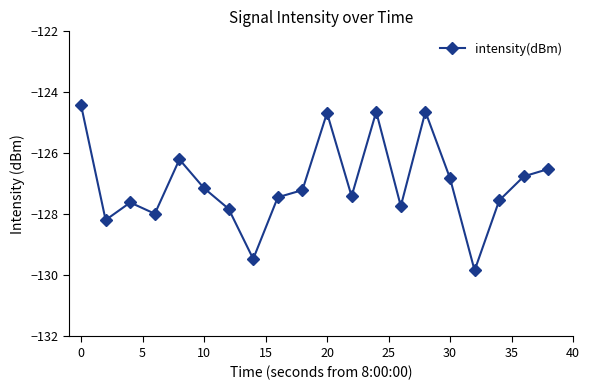

What is the average value?

-127.0